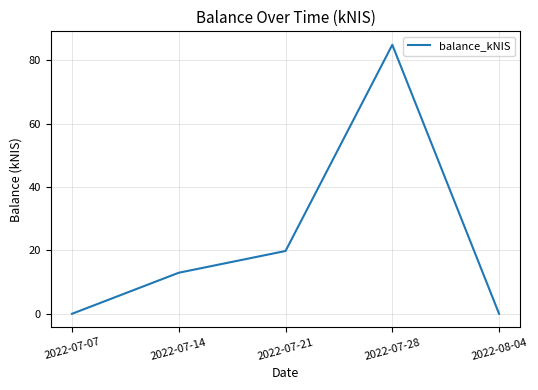

Where does the data first go above 12?

2022-07-14